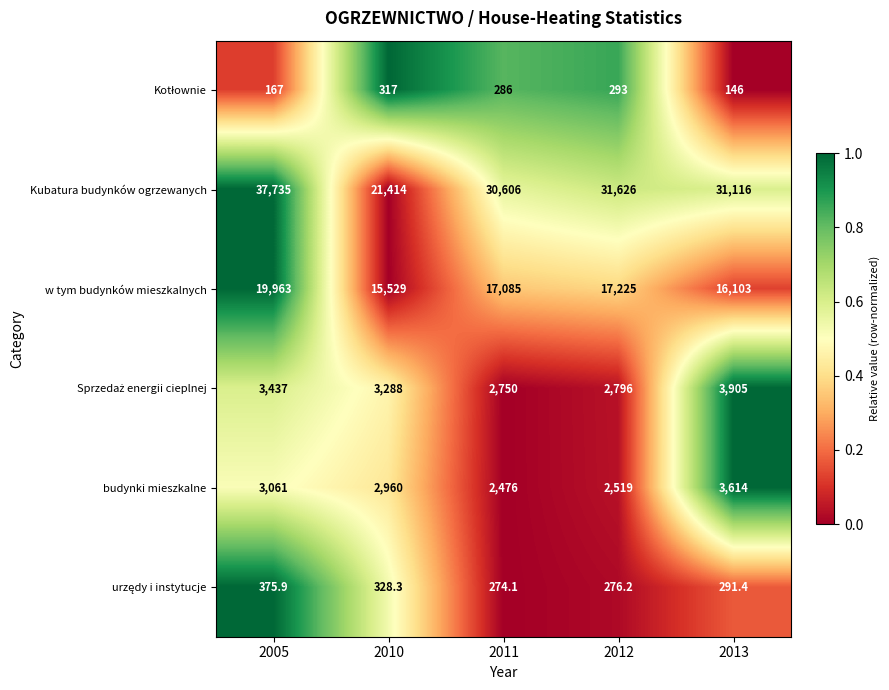

The budynki mieszkalne series shows 5976.5 at 2013. True or false?

False